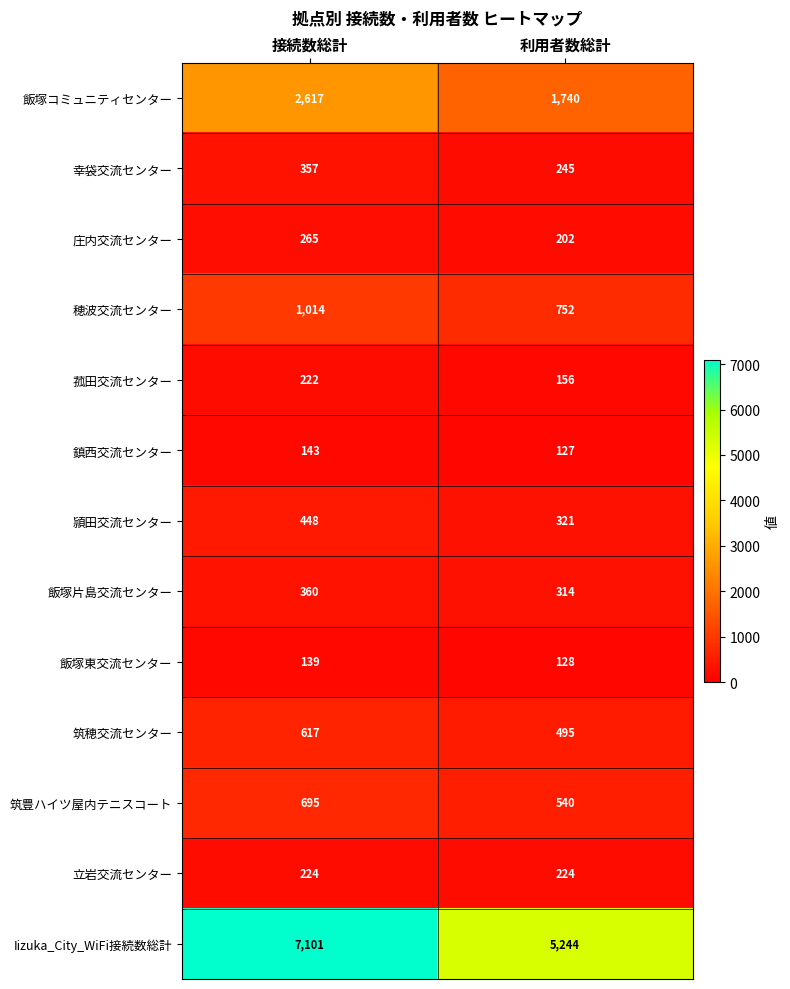

What is the minimum value shown in the chart?

127